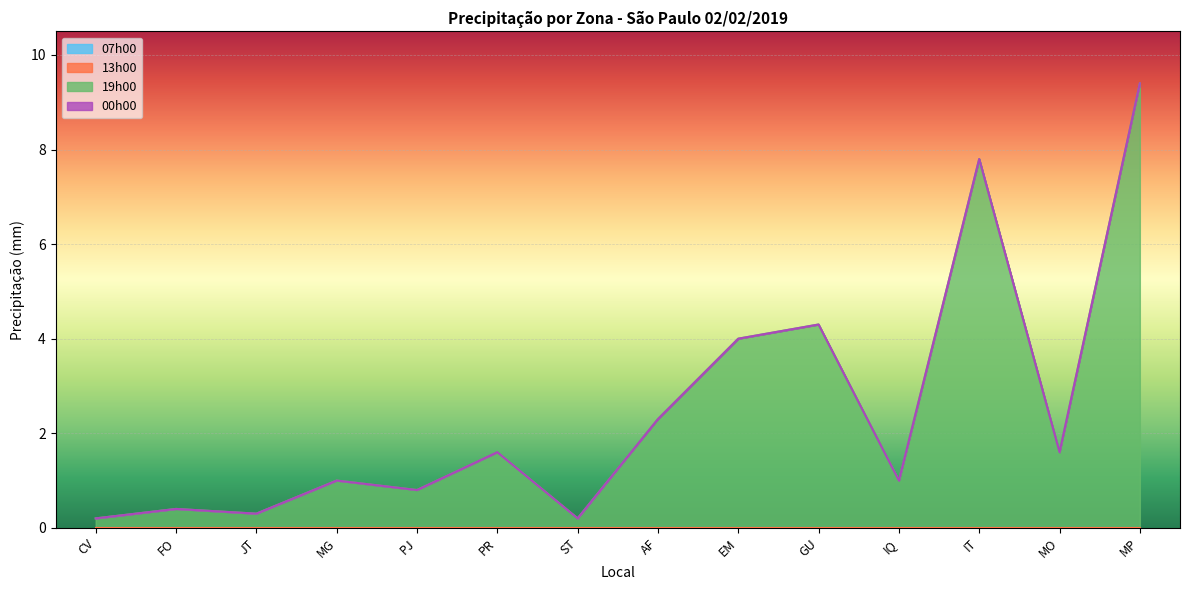

True or false: 00h00 and 19h00 intersect in this chart.

False